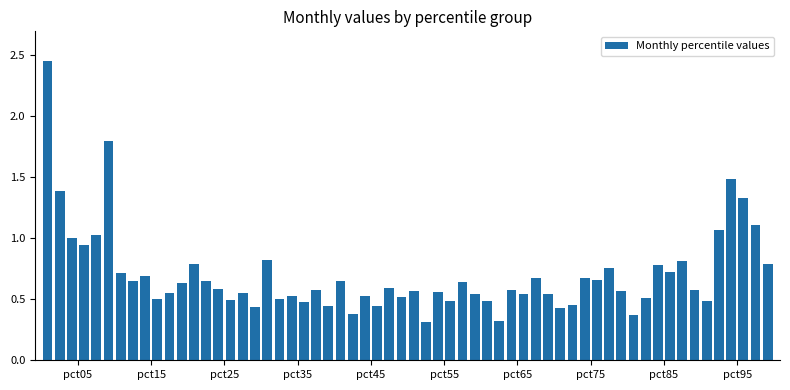

What is the difference between the maximum and minimum values?

2.1